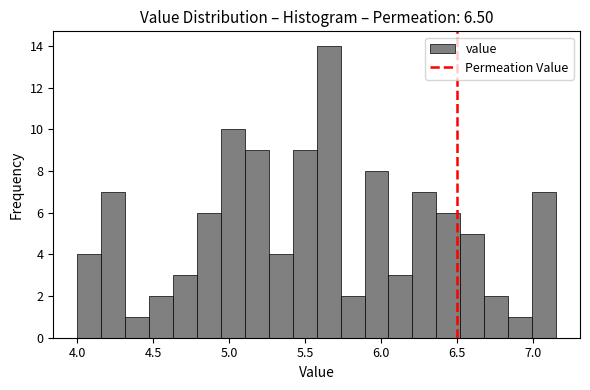

Around what value on the x-axis is the tallest bar? Give the approximate position of its centre, as read against the axis.

5.65